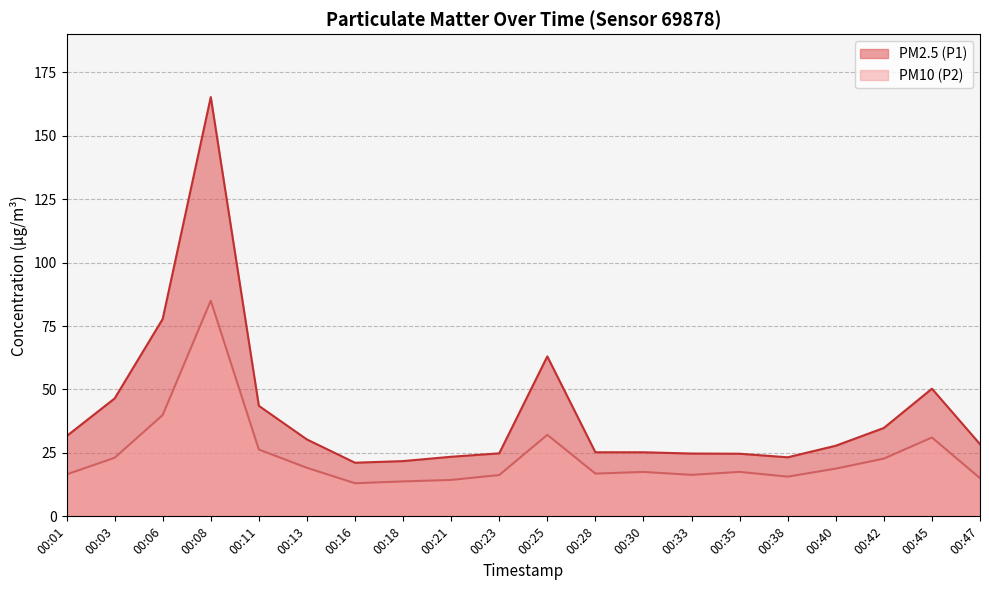

True or false: PM10 (P2) and PM2.5 (P1) cross at least once.

False